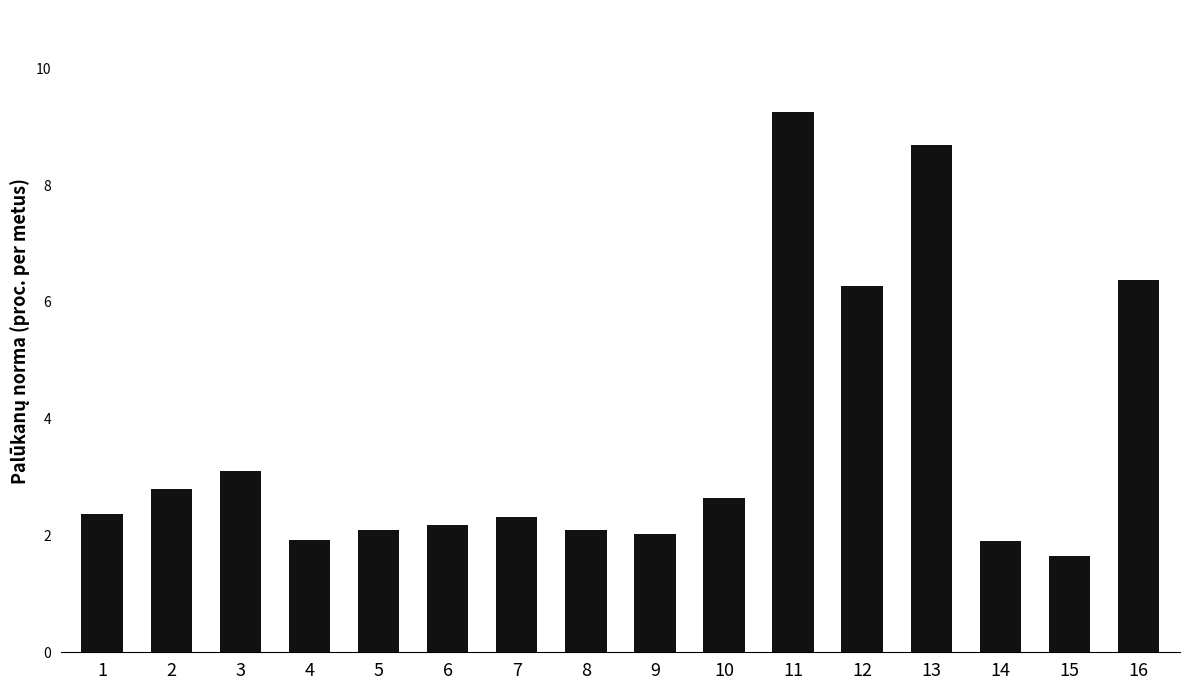

Which label corresponds to the largest value in the chart?

11